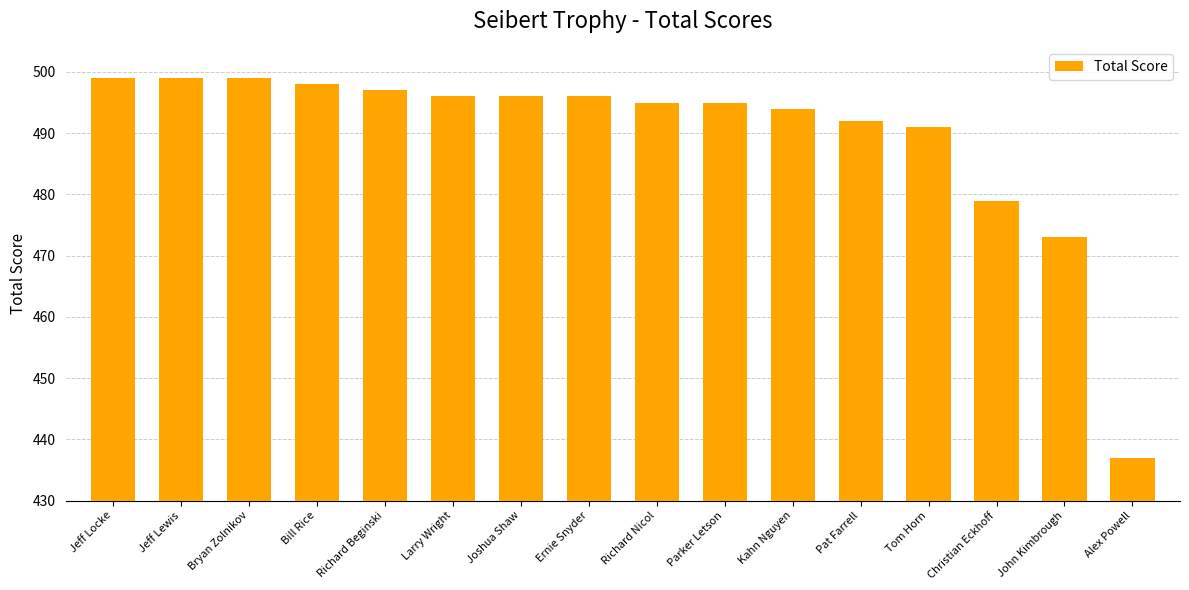

What is the greatest value displayed?

499